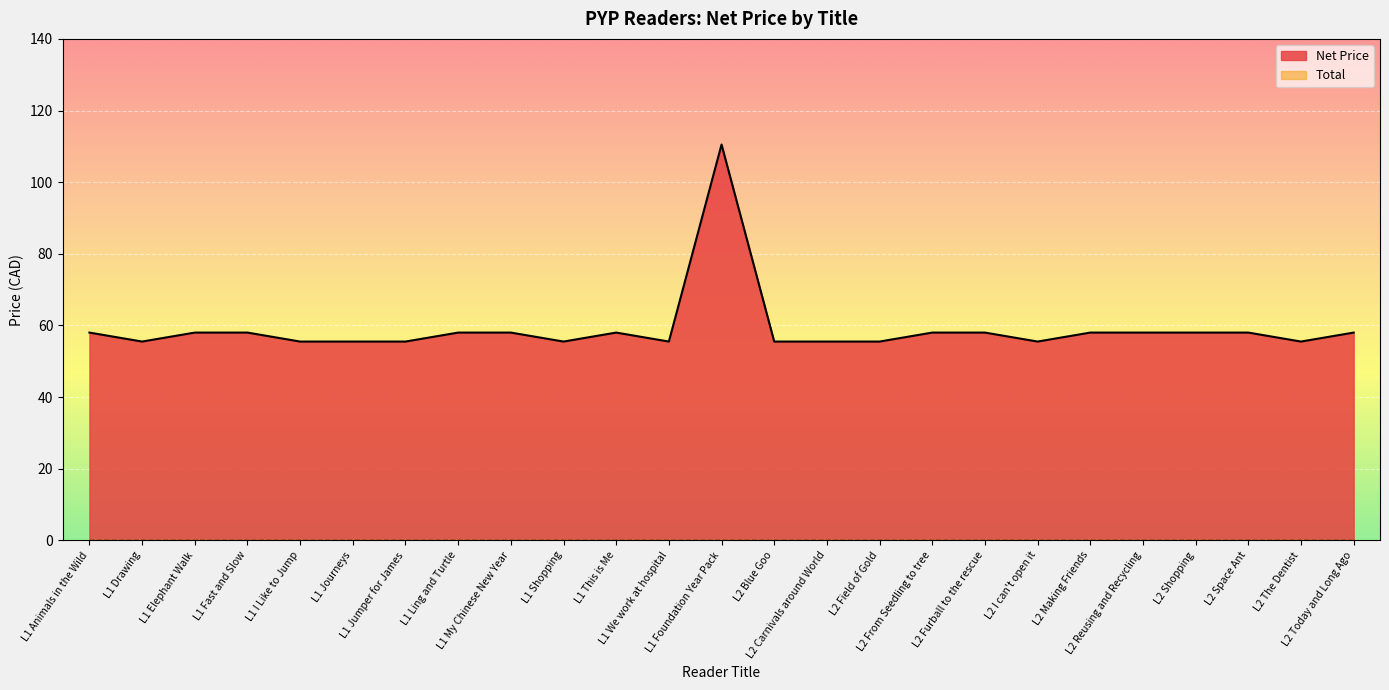

What value does the data have at L1 Fast and Slow?

58.0